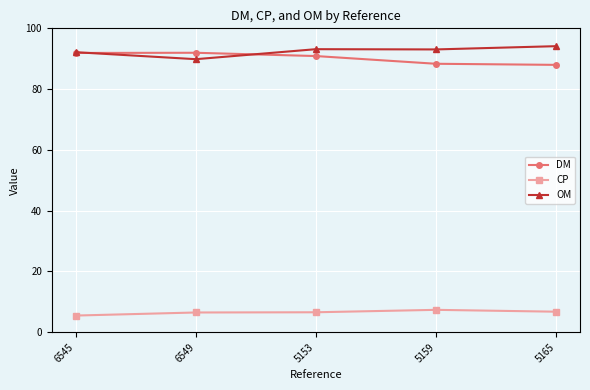

What is the label of the 3rd point from the right?

5153